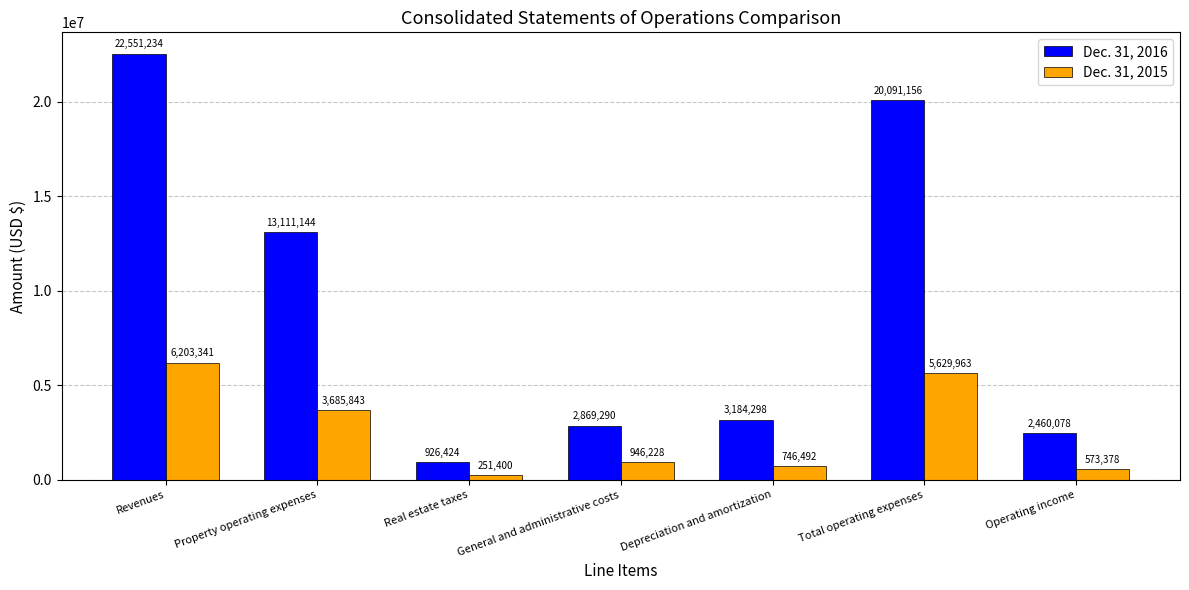

Are the bars horizontal?

No